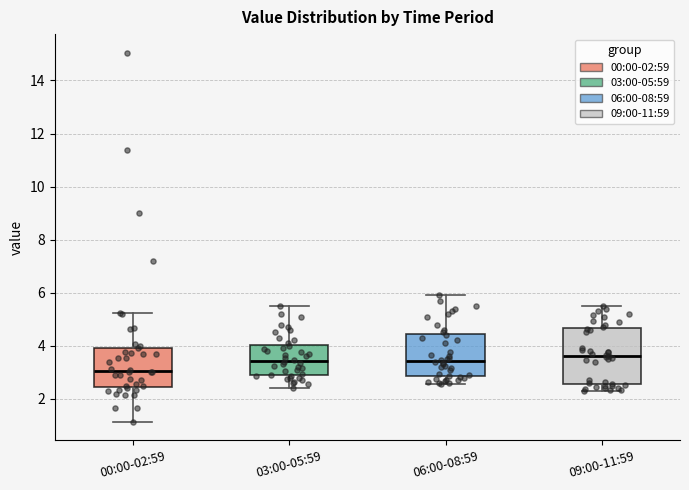

Where is the upper edge of the box for 09:00-11:59 on the y-axis? The values are not printed on the chart, so give them approximately, as read against the axis.

4.6